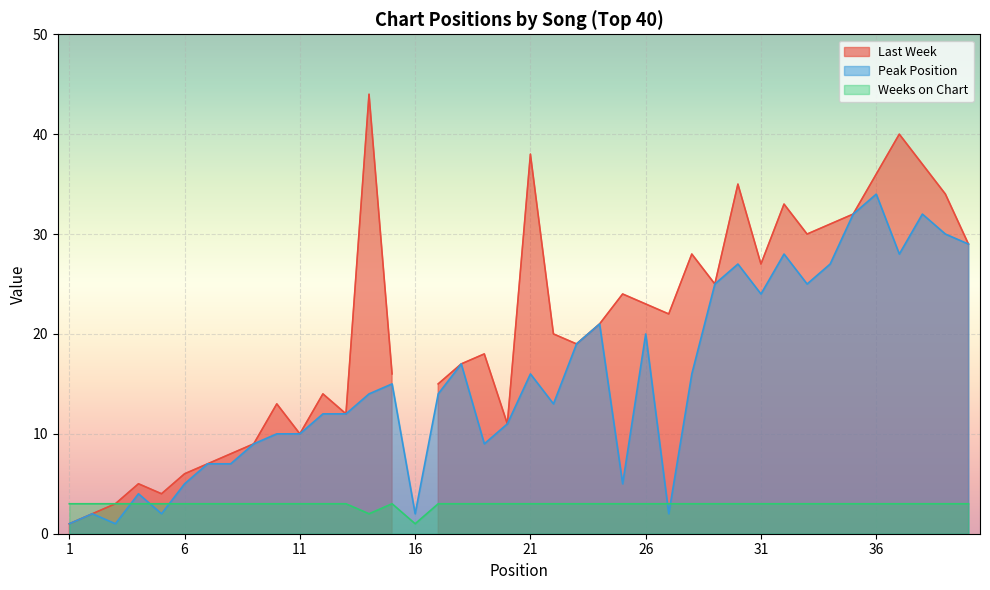

Count the Weeks on Chart values in the range 3 to 4.

38